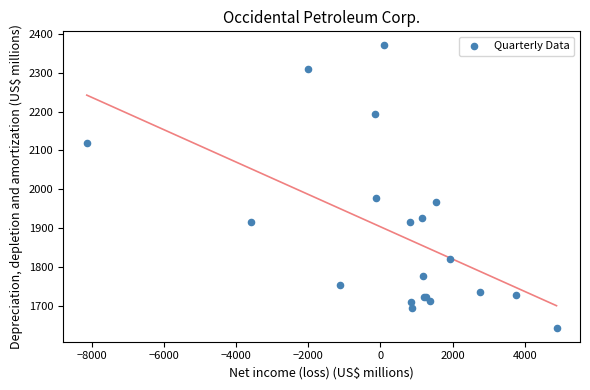

What Y value in the scatter plot is closest to 2007?

1977